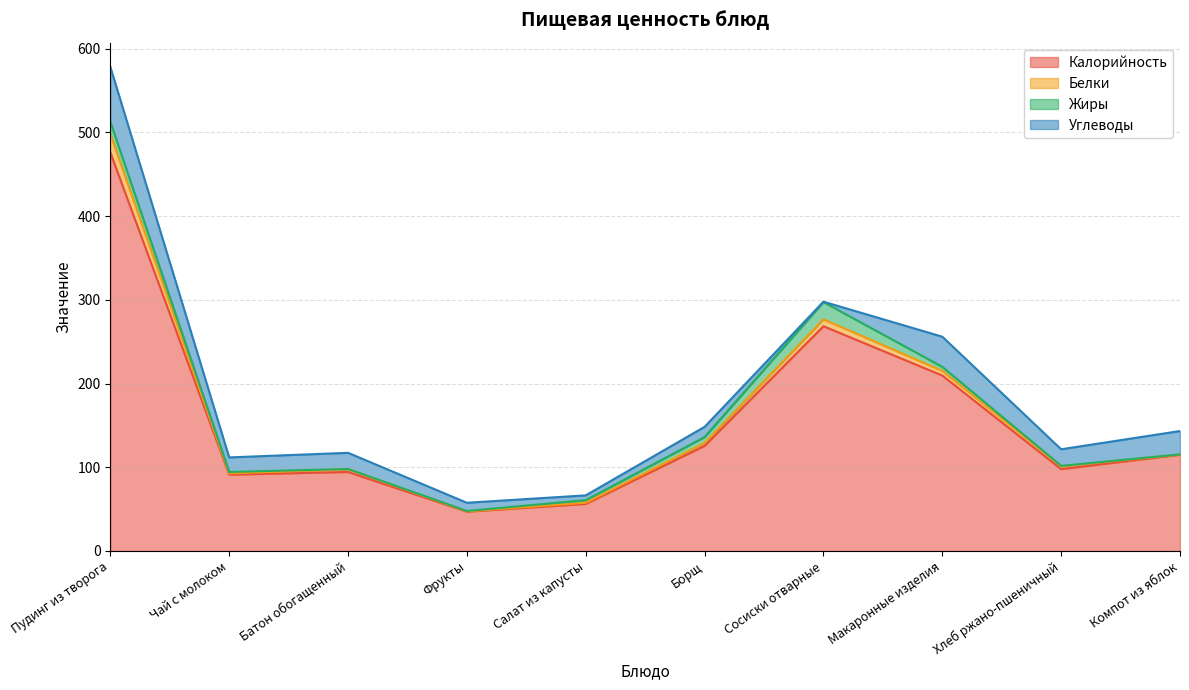

Reading right to left, extract all data points from this chart.

Калорийность: Компот из яблок=115.0	Хлеб ржано-пшеничный=97.8	Макаронные изделия=209.6	Сосиски отварные=268.5	Борщ=125.6	Салат из капусты=56.2	Фрукты=47.0	Батон обогащенный=94.4	Чай с молоком=91.2	Пудинг из творога=476.0
Белки: Компот из яблок=0.2	Хлеб ржано-пшеничный=3.3	Макаронные изделия=5.6	Сосиски отварные=8.3	Борщ=3.5	Салат из капусты=1.4	Фрукты=0.4	Батон обогащенный=3.2	Чай с молоком=1.5	Пудинг из творога=22.1
Жиры: Компот из яблок=0.2	Хлеб ржано-пшеничный=0.6	Макаронные изделия=4.8	Сосиски отварные=20.6	Борщ=7.0	Салат из капусты=3.1	Фрукты=0.4	Батон обогащенный=0.4	Чай с молоком=1.7	Пудинг из творога=14.5
Углеводы: Компот из яблок=27.9	Хлеб ржано-пшеничный=19.8	Макаронные изделия=36.0	Сосиски отварные=0.4	Борщ=12.2	Салат из капусты=5.7	Фрукты=9.8	Батон обогащенный=19.3	Чай с молоком=17.4	Пудинг из творога=65.8